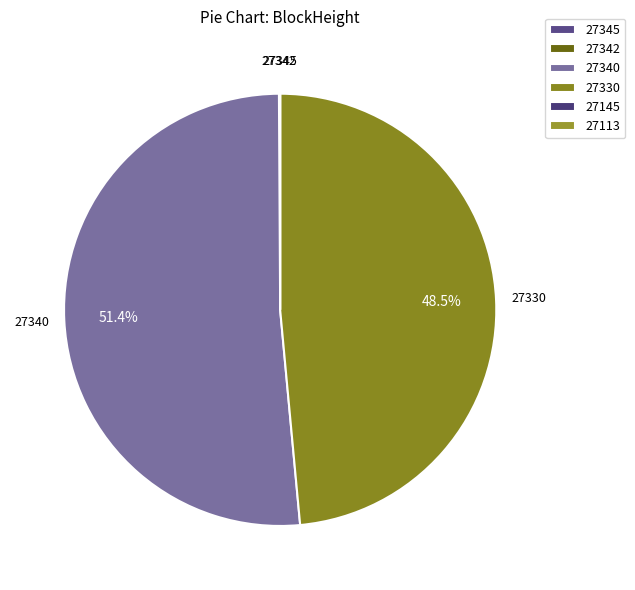

How many slices are in this pie chart?

6